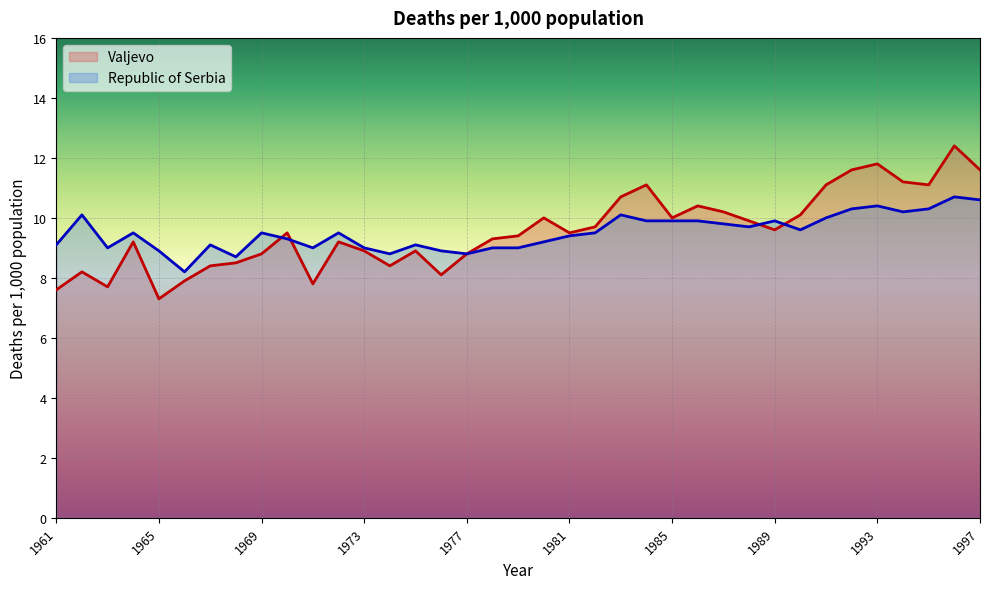

Rank the series at 1997 from lowest to highest value.

Republic of Serbia, Valjevo